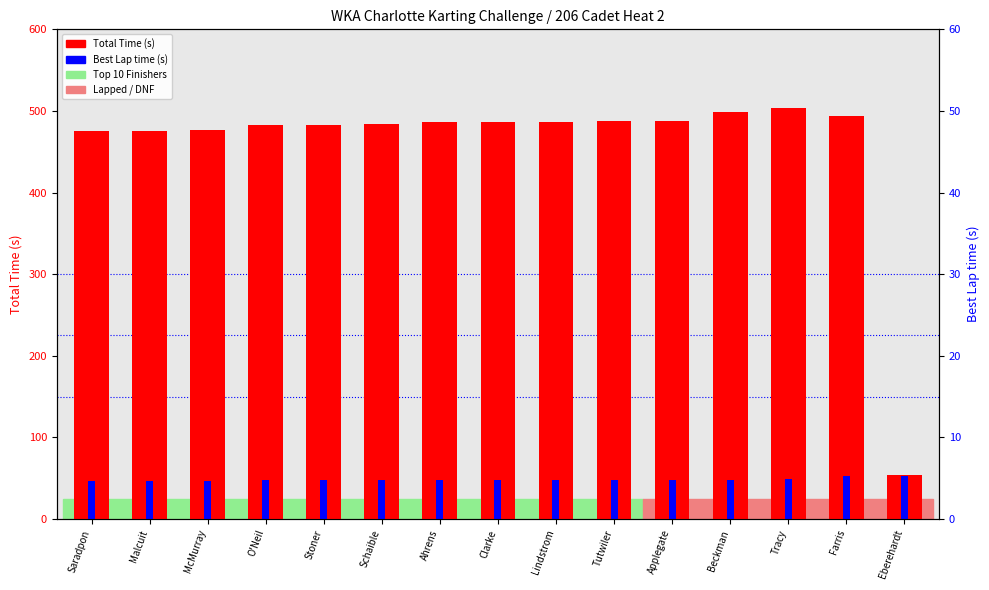

What is the difference between the highest and lowest values at Schaible?

436.9